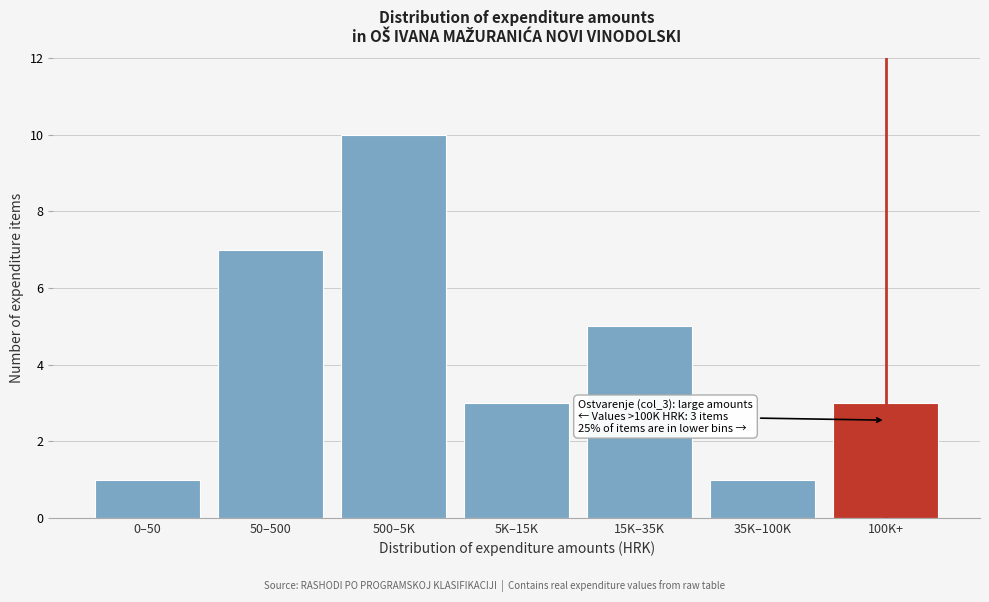

Reading right to left, extract all data points from this chart.

100K+=3	35K–100K=1	15K–35K=5	5K–15K=3	500–5K=10	50–500=7	0–50=1